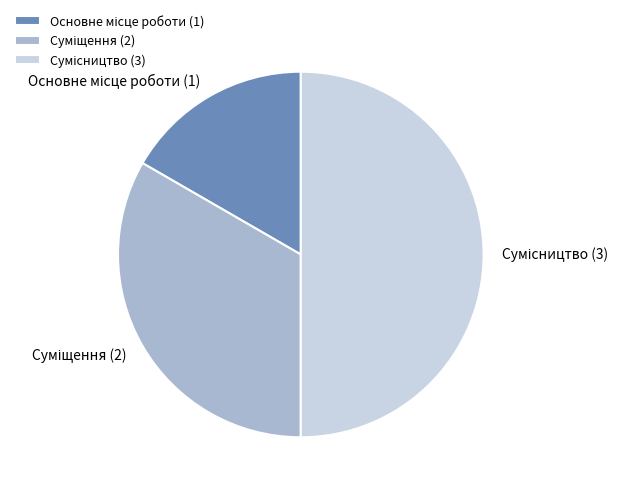

How much of the chart is everything except Основне місце роботи?

83.3%